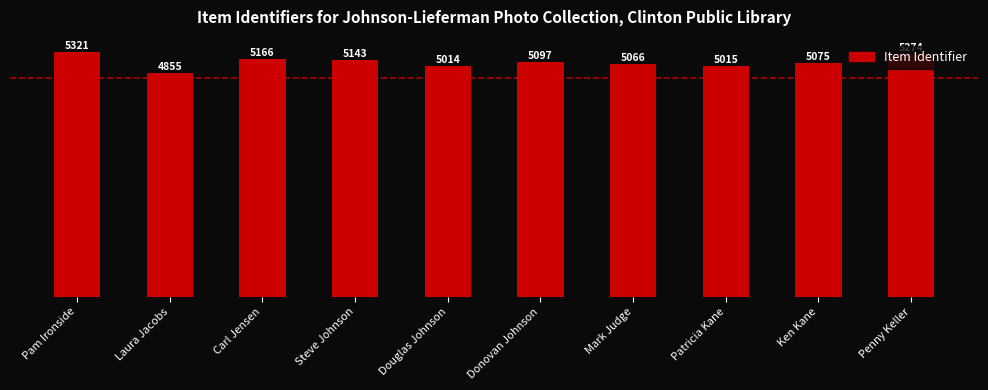

How many bars are there in total?

10